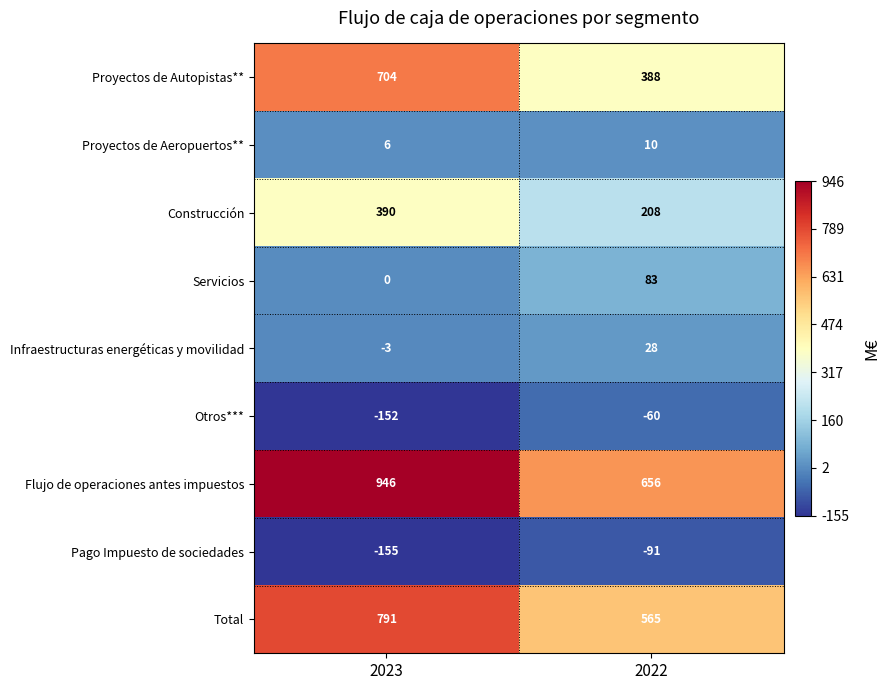

Which series has the widest spread of values?

Proyectos de Autopistas**